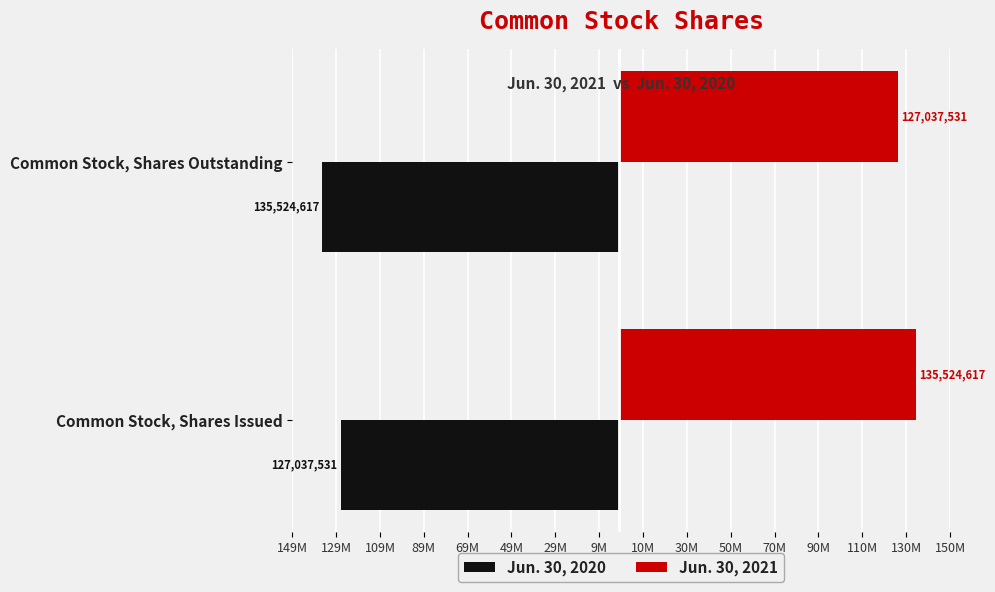

What are all the series names shown in the legend?

Jun. 30, 2020, Jun. 30, 2021